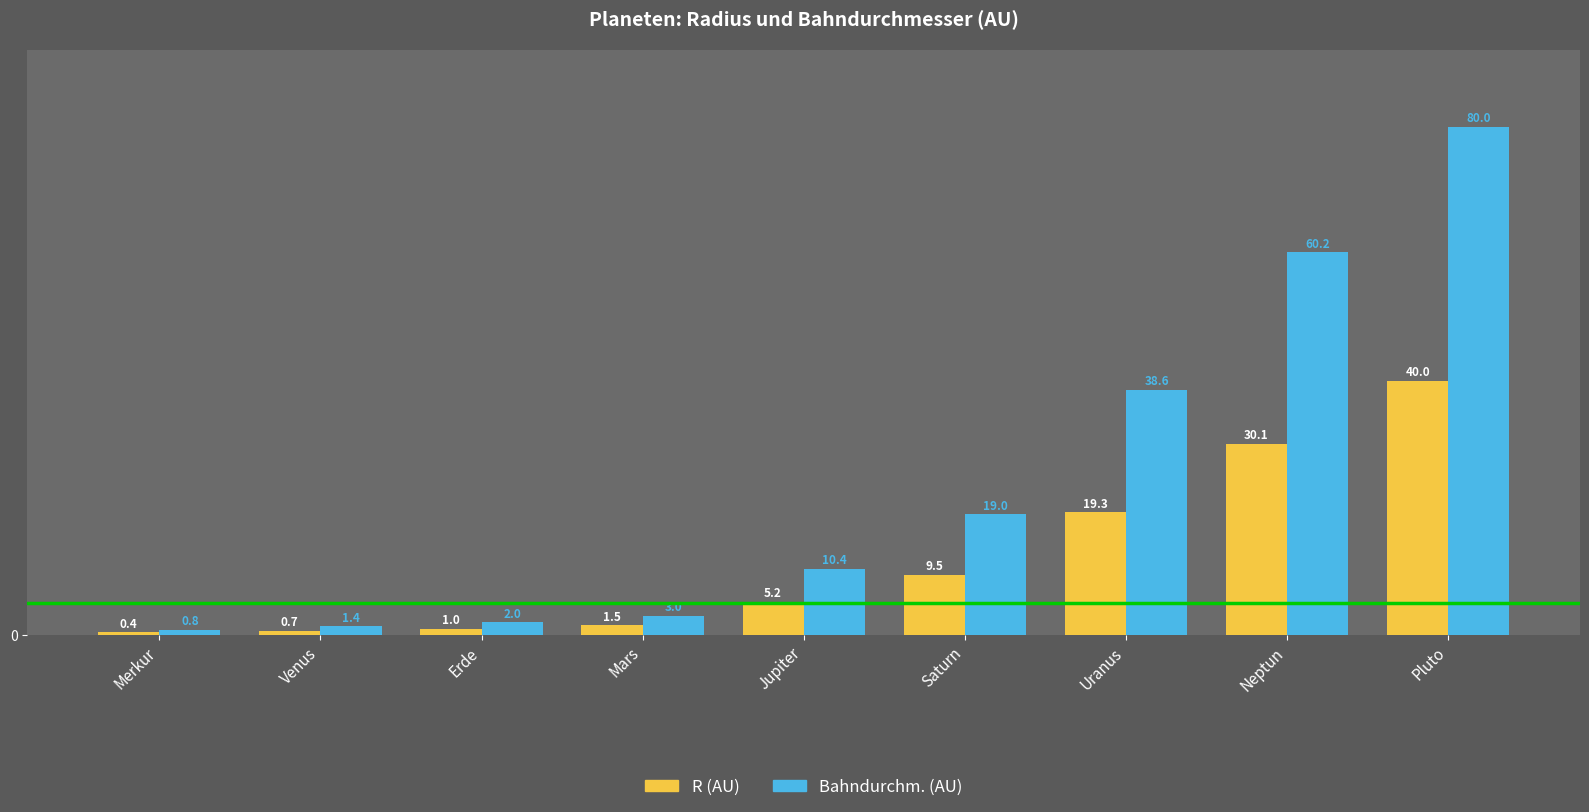

What position from the right is Merkur?

9